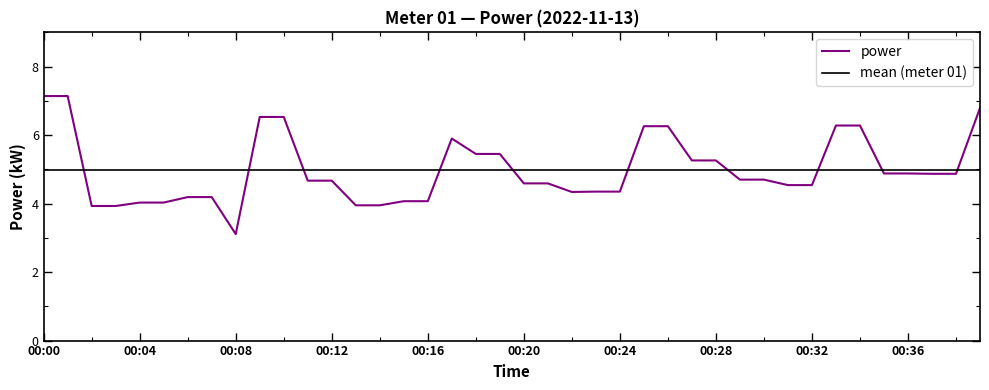

After their last crossing, which series has the higher values: power or mean (meter 01)?

power